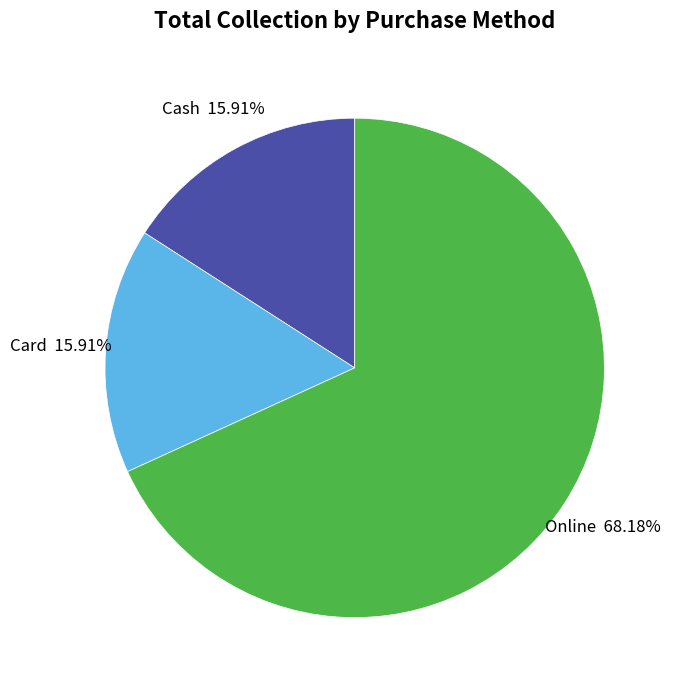

To the nearest percent, what is the average slice percentage?

33%